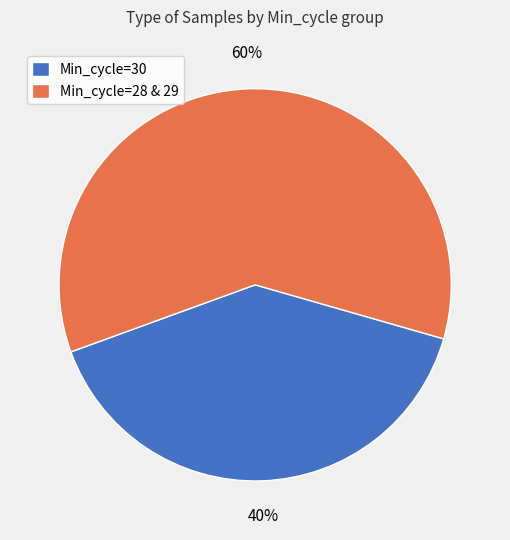

Rank the categories by value from lowest to highest.

Min_cycle=30, Min_cycle=28 & 29